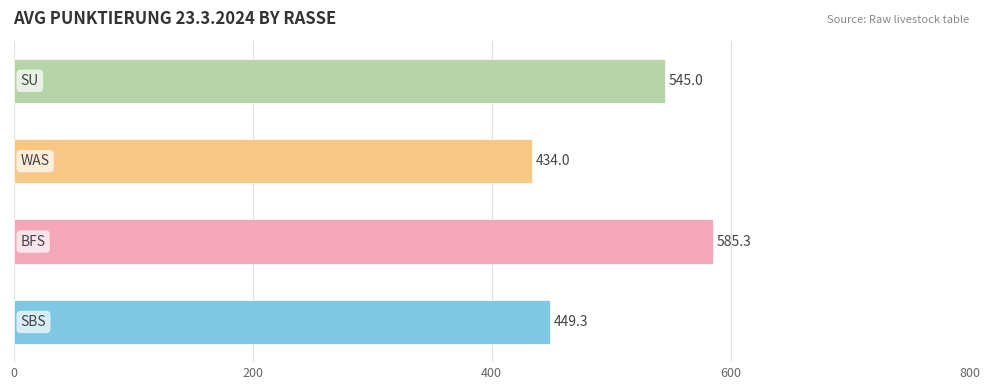

What is the minimum value shown in the chart?

434.0